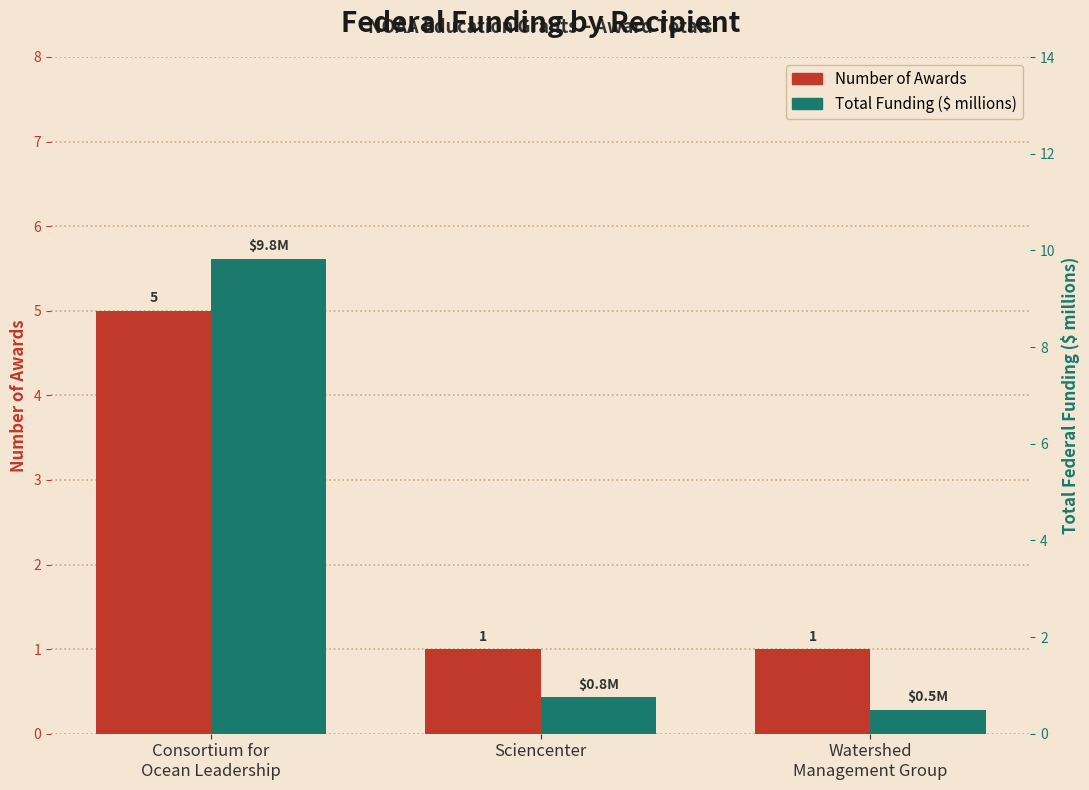

Which label corresponds to the smallest value in the chart?

Watershed
Management Group